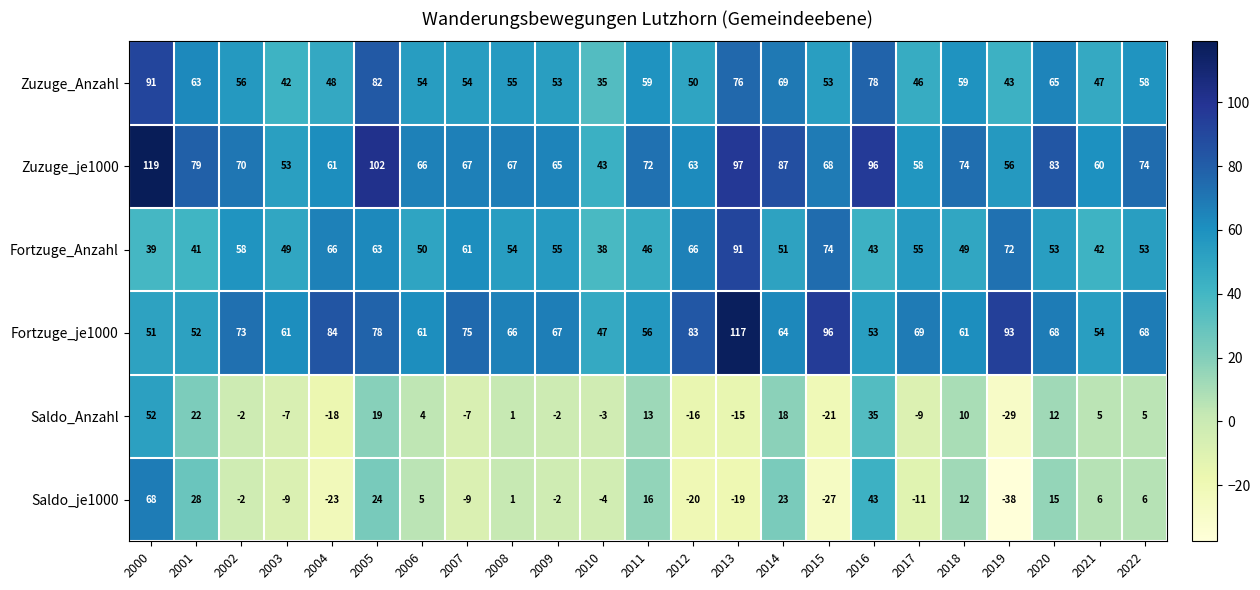

What is the total value across all series at 2010?

156